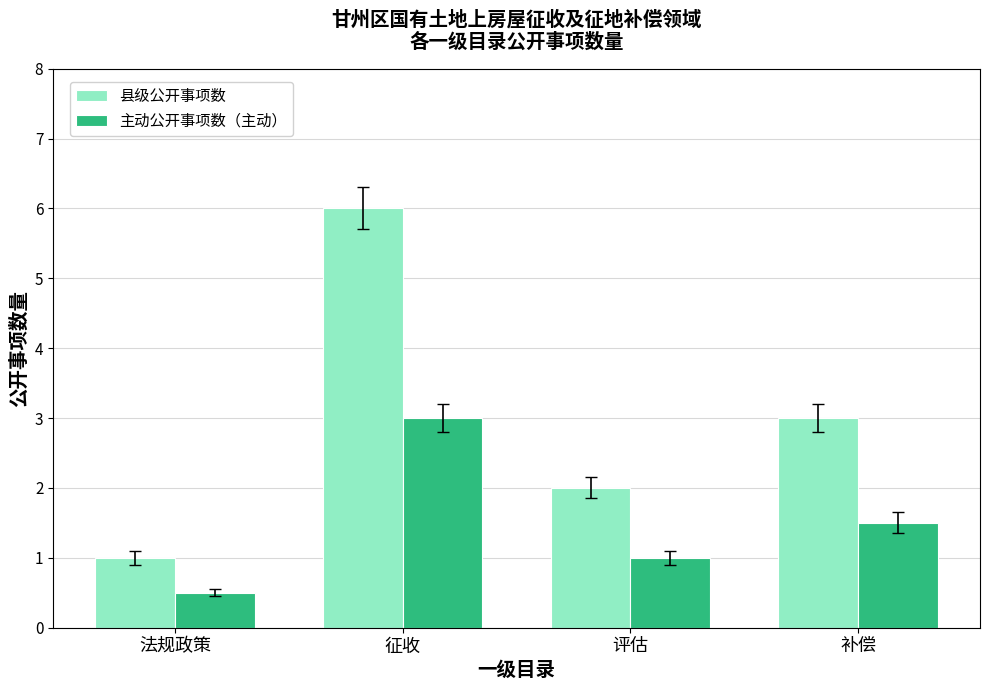

What is the value of the 主动公开事项数（主动） bar at the 4th from the left?

1.5